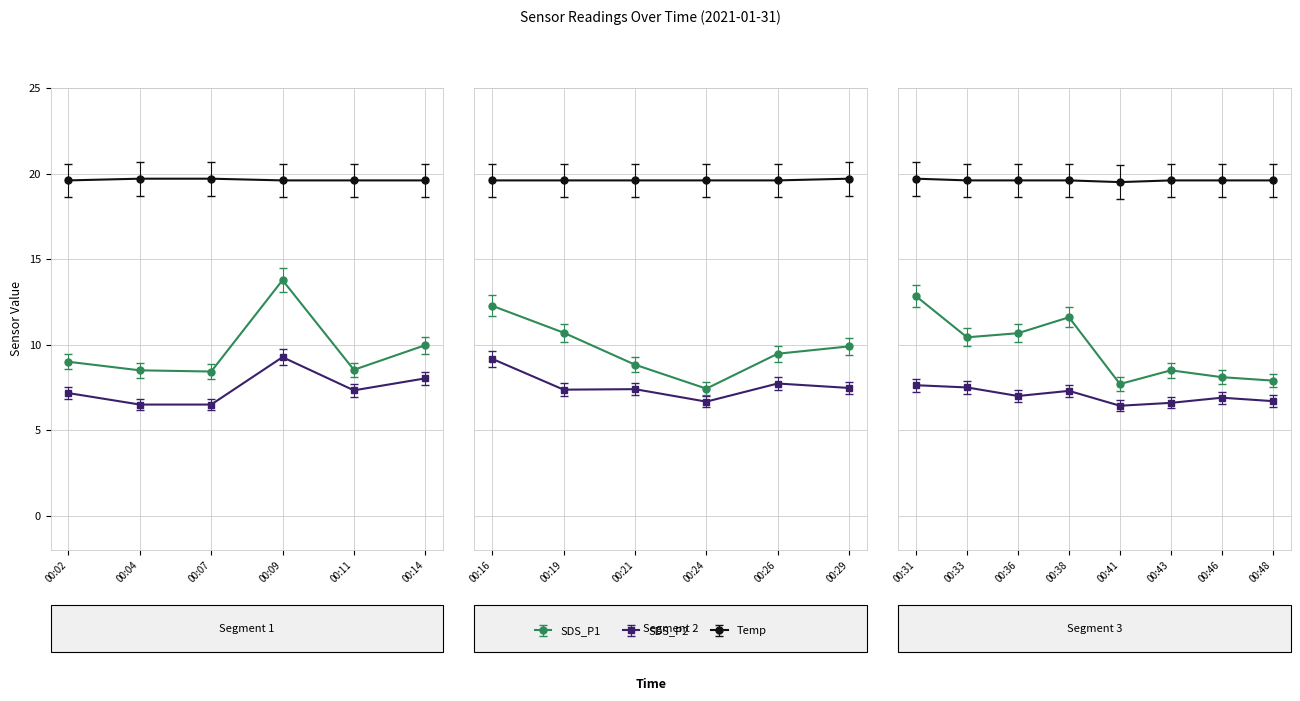

Reading right to left, list all the values displayed in this chart.

SDS_P1: 00:48=7.9	00:46=8.1	00:43=8.5	00:41=7.7	00:38=11.6	00:36=10.7	00:33=10.4	00:31=12.8	00:29=9.9	00:26=9.5	00:24=7.4	00:21=8.8	00:19=10.7	00:16=12.3	00:14=10.0	00:11=8.5	00:09=13.8	00:07=8.4	00:04=8.5	00:02=9.0
SDS_P2: 00:48=6.7	00:46=6.9	00:43=6.6	00:41=6.4	00:38=7.3	00:36=7.0	00:33=7.5	00:31=7.6	00:29=7.5	00:26=7.7	00:24=6.7	00:21=7.4	00:19=7.4	00:16=9.2	00:14=8.0	00:11=7.3	00:09=9.3	00:07=6.5	00:04=6.5	00:02=7.2
Temp: 00:48=19.6	00:46=19.6	00:43=19.6	00:41=19.5	00:38=19.6	00:36=19.6	00:33=19.6	00:31=19.7	00:29=19.7	00:26=19.6	00:24=19.6	00:21=19.6	00:19=19.6	00:16=19.6	00:14=19.6	00:11=19.6	00:09=19.6	00:07=19.7	00:04=19.7	00:02=19.6